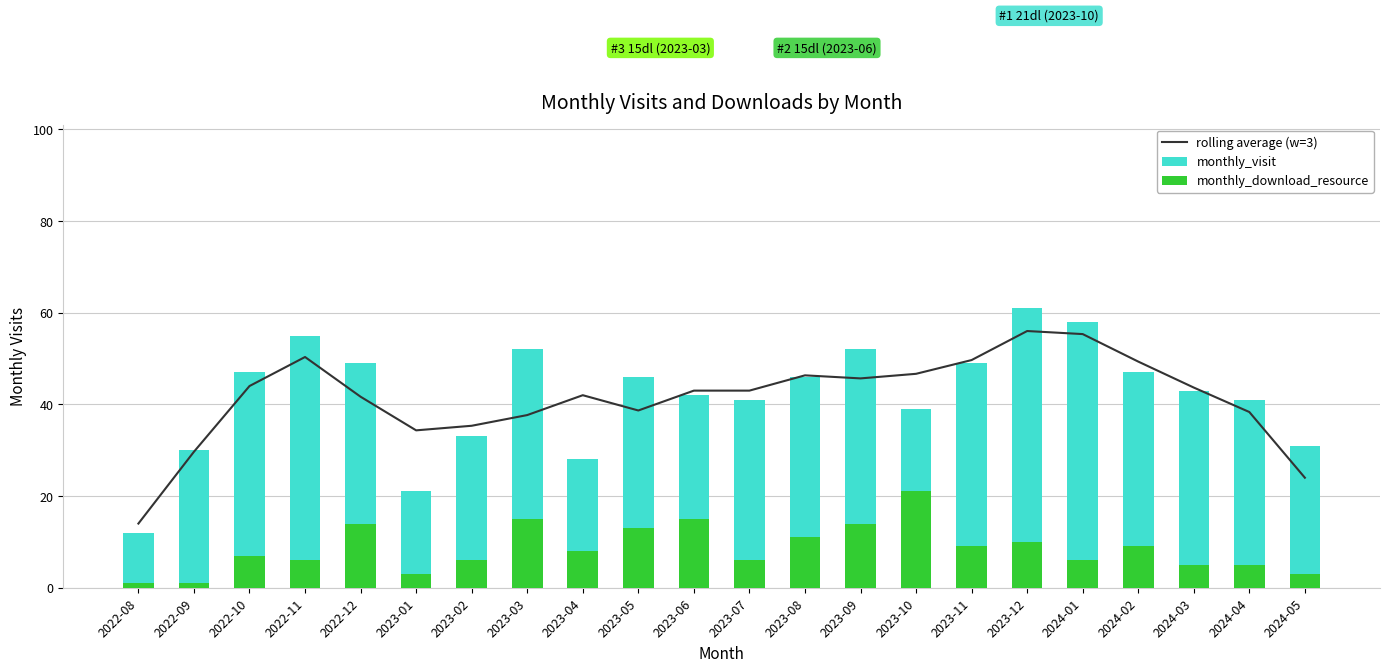

Reading left to right, list all the values displayed in this chart.

rolling average (w=3): 14.0	29.7	44.0	50.3	41.7	34.3	35.3	37.7	42.0	38.7	43.0	43.0	46.3	45.7	46.7	49.7	56.0	55.3	49.3	43.7	38.3	24.0
monthly_visit: 12.0	30.0	47.0	55.0	49.0	21.0	33.0	52.0	28.0	46.0	42.0	41.0	46.0	52.0	39.0	49.0	61.0	58.0	47.0	43.0	41.0	31.0
monthly_download_resource: 1.0	1.0	7.0	6.0	14.0	3.0	6.0	15.0	8.0	13.0	15.0	6.0	11.0	14.0	21.0	9.0	10.0	6.0	9.0	5.0	5.0	3.0